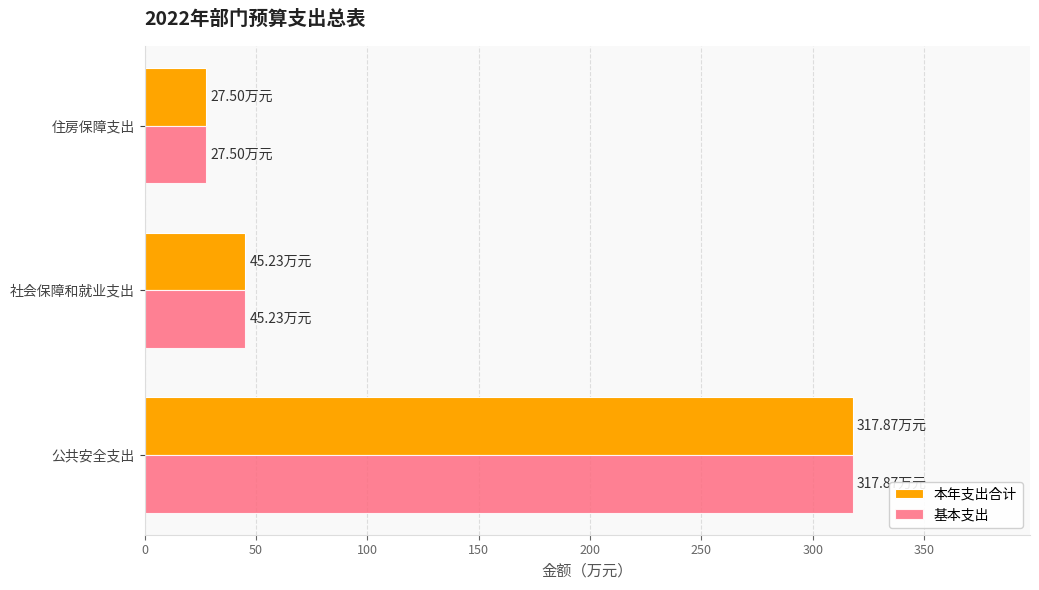

List the labels in order of 本年支出合计 value, smallest first.

住房保障支出, 社会保障和就业支出, 公共安全支出